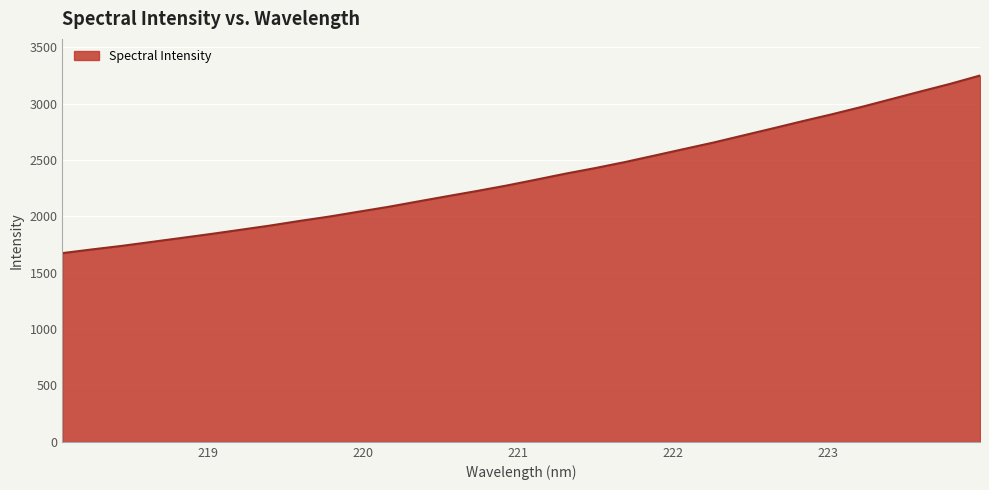

What is the smallest value displayed?

1675.1